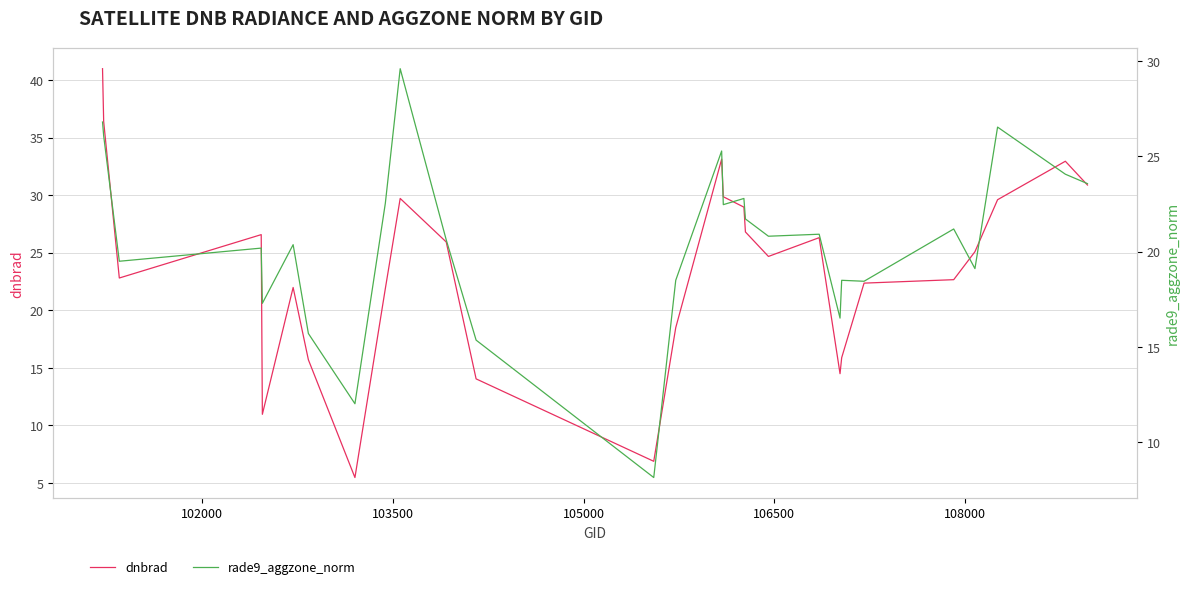

At how many categories does at least one series exceed 27?

9